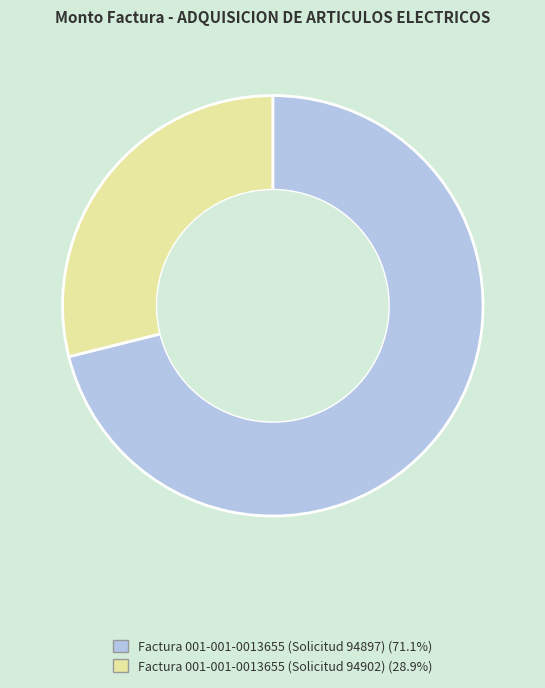

Combined, do Factura 001-001-0013655 (Solicitud 94897) and Factura 001-001-0013655 (Solicitud 94902) account for over 50%?

Yes